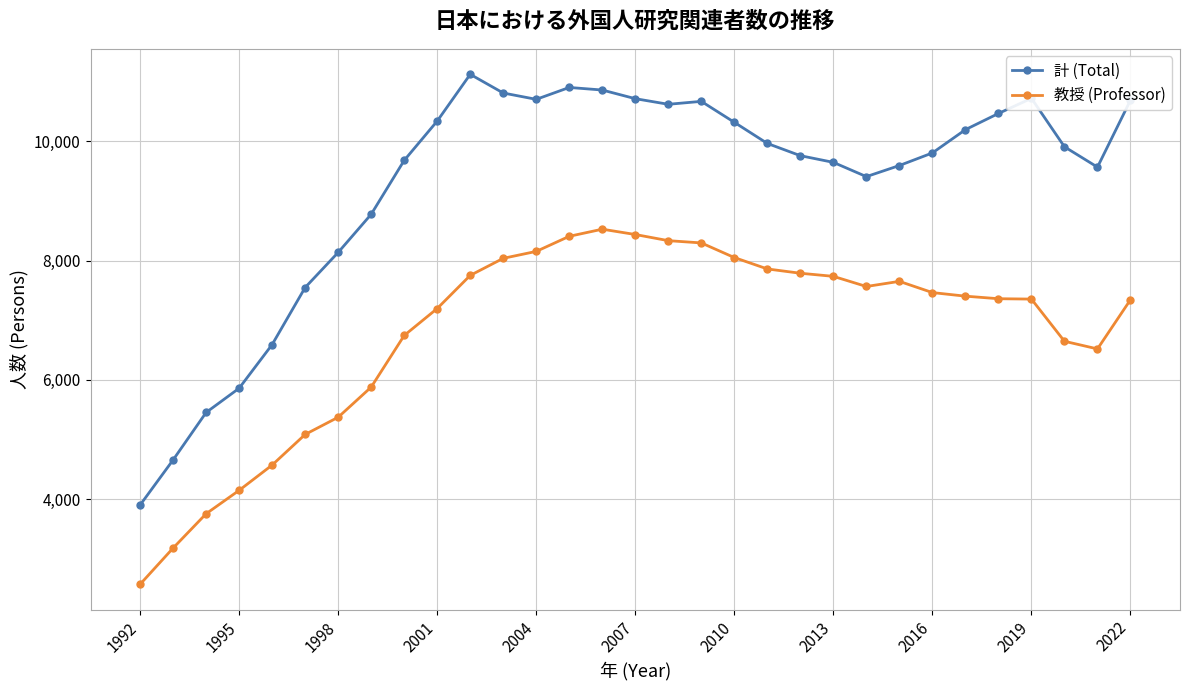

True or false: 計 (Total) has more than 1 interior local peaks.

True